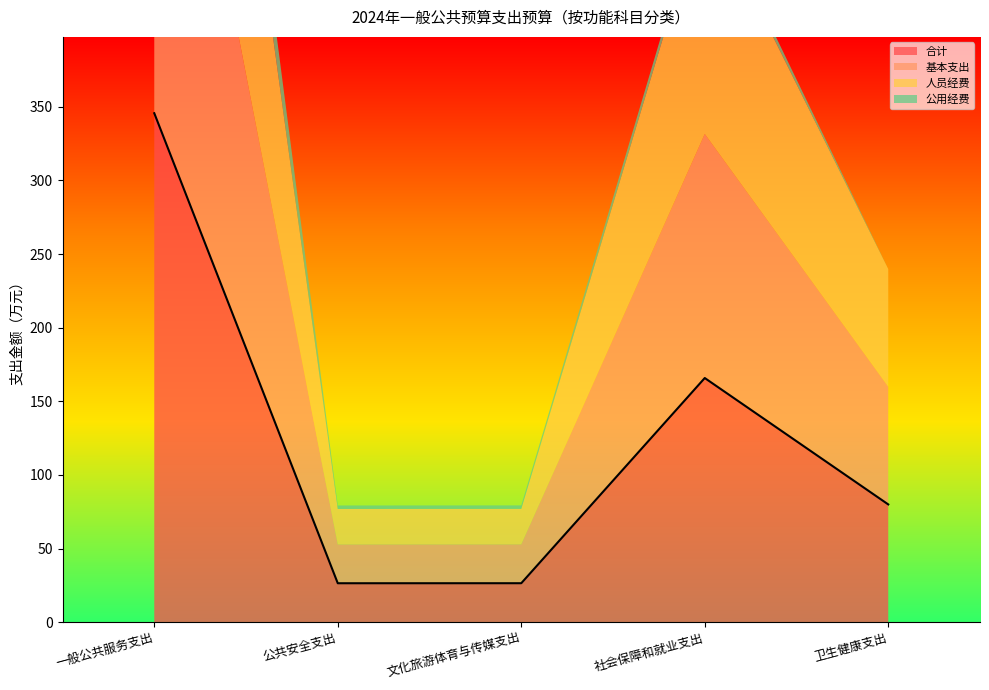

List the labels in order of 合计 value, smallest first.

公共安全支出, 文化旅游体育与传媒支出, 卫生健康支出, 社会保障和就业支出, 一般公共服务支出